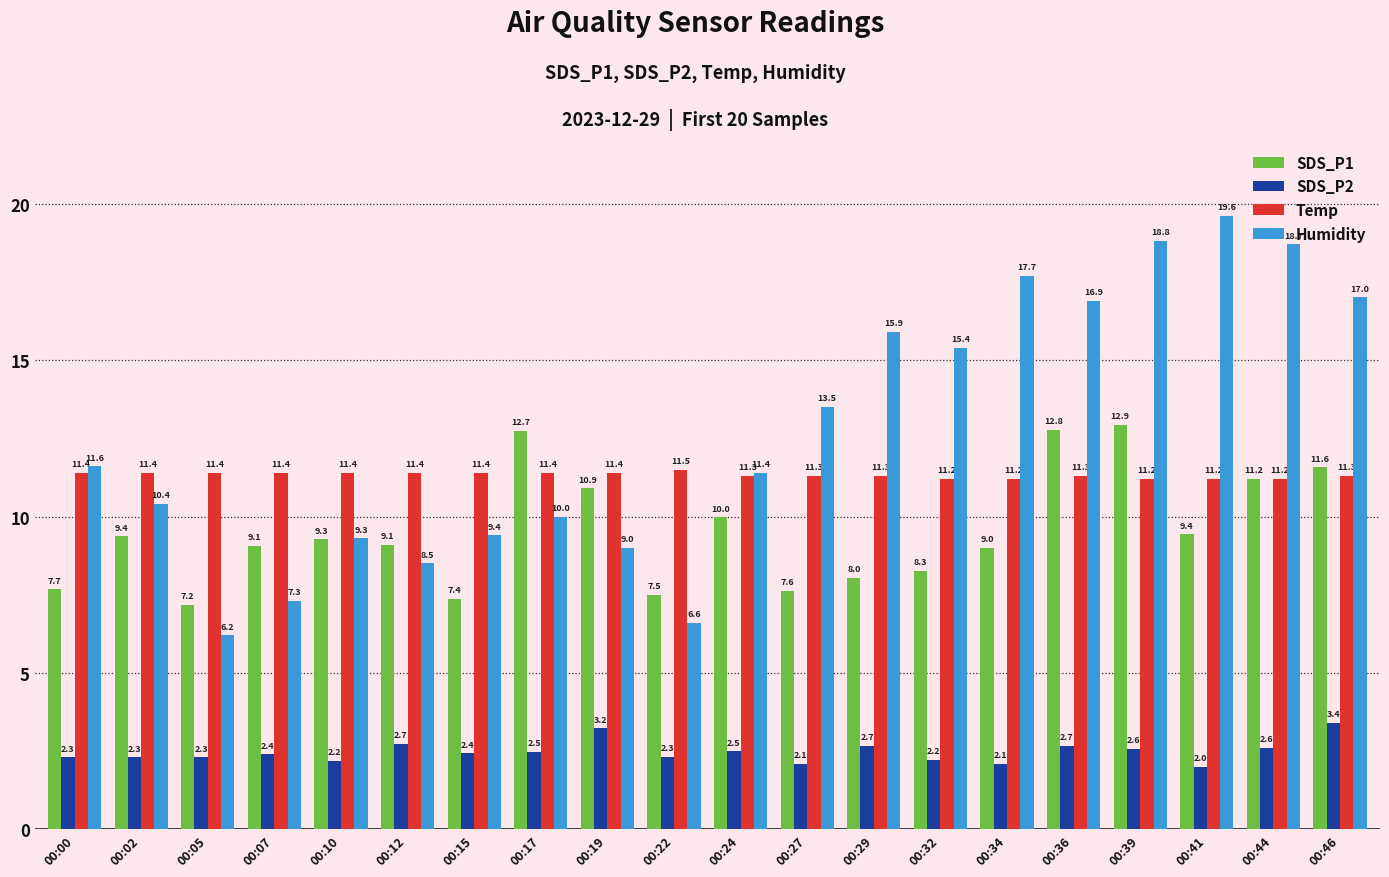

What is the smallest value displayed?

2.0